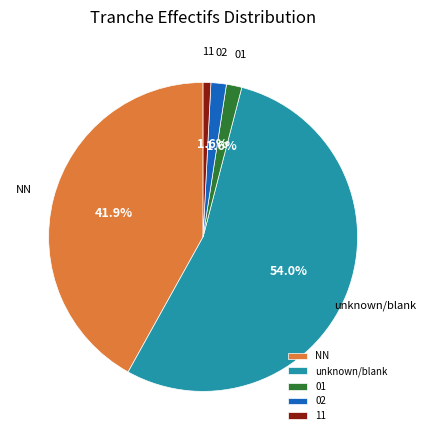

Between unknown/blank and 11, which is larger?

unknown/blank